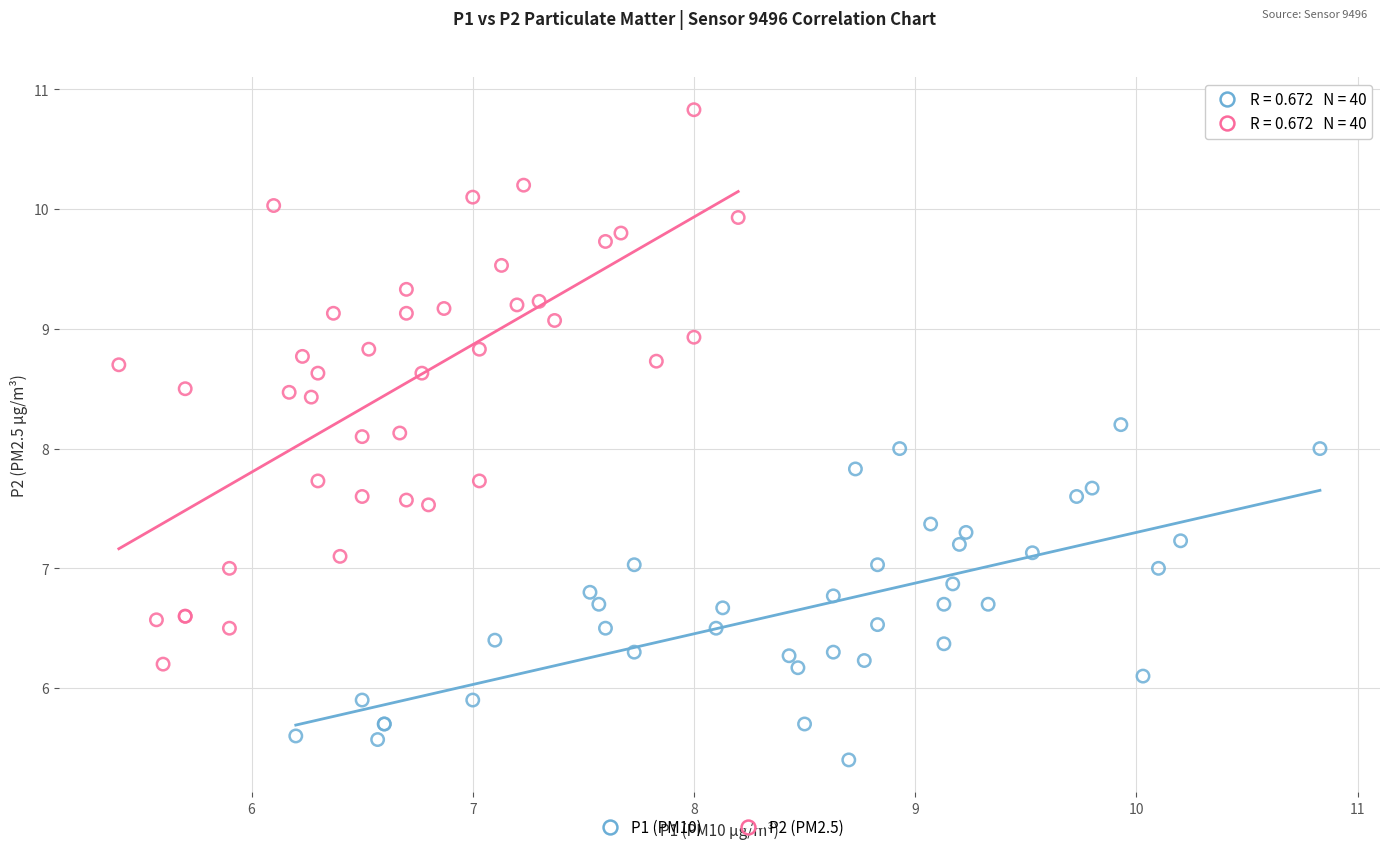

Which series contains the lowest Y value?

P1 (PM10)